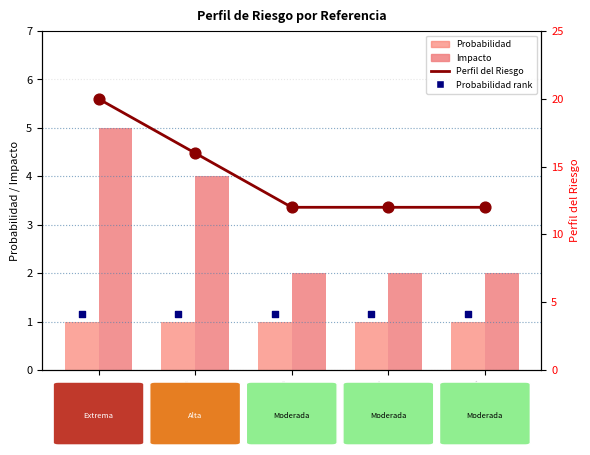

Which series has the largest total across all categories?

Perfil del Riesgo